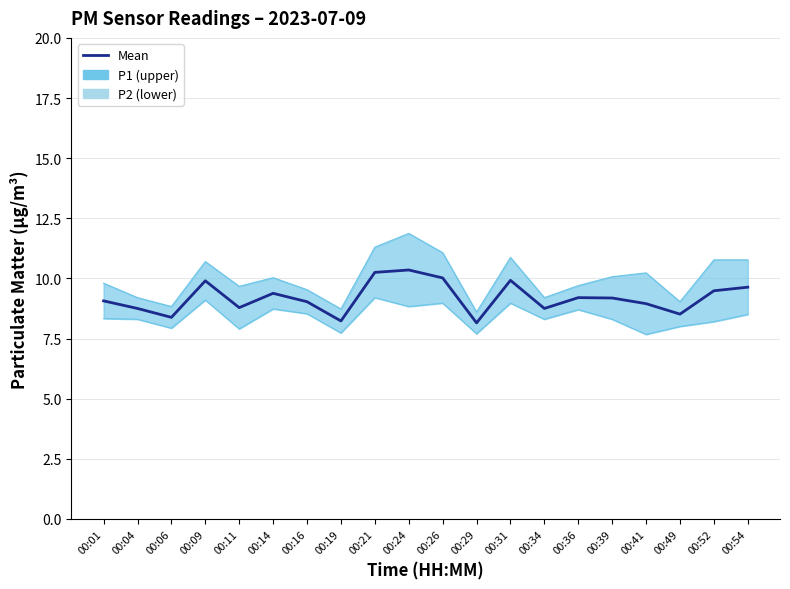

Reading left to right, transcribe all the data shown in this chart.

Mean (P1+P2)/2: 00:01=9.1	00:04=8.8	00:06=8.4	00:09=9.9	00:11=8.8	00:14=9.4	00:16=9.0	00:19=8.2	00:21=10.2	00:24=10.3	00:26=10.0	00:29=8.2	00:31=9.9	00:34=8.8	00:36=9.2	00:39=9.2	00:41=8.9	00:49=8.5	00:52=9.5	00:54=9.6
P1: 00:01=9.8	00:04=9.2	00:06=8.8	00:09=10.7	00:11=9.7	00:14=10.0	00:16=9.5	00:19=8.7	00:21=11.3	00:24=11.9	00:26=11.1	00:29=8.6	00:31=10.9	00:34=9.2	00:36=9.7	00:39=10.1	00:41=10.2	00:49=9.0	00:52=10.8	00:54=10.8
P2: 00:01=8.3	00:04=8.3	00:06=7.9	00:09=9.1	00:11=7.9	00:14=8.7	00:16=8.5	00:19=7.7	00:21=9.2	00:24=8.8	00:26=9.0	00:29=7.7	00:31=9.0	00:34=8.3	00:36=8.7	00:39=8.3	00:41=7.7	00:49=8.0	00:52=8.2	00:54=8.5